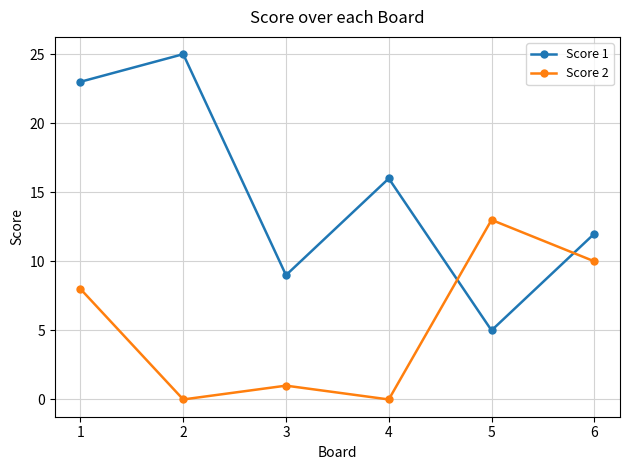

True or false: Score 1 has a value of 10 at 2.

False